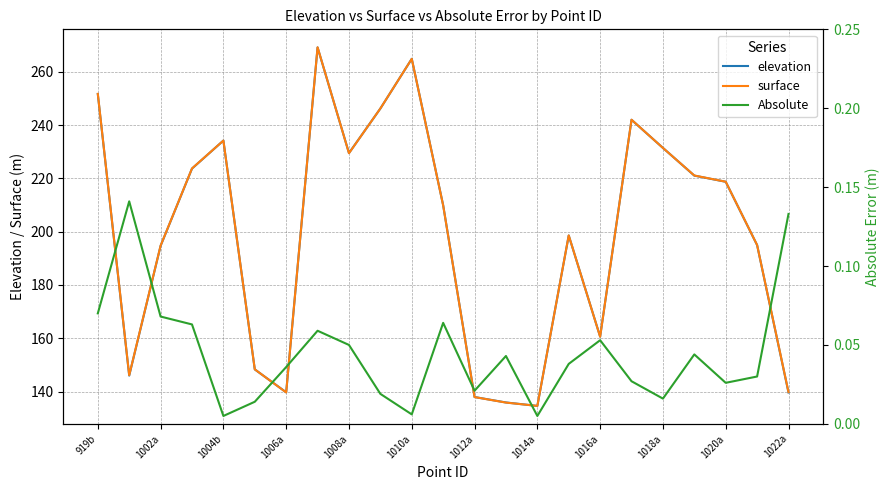

Is it true that elevation equals 364.0 at 1010a?

False